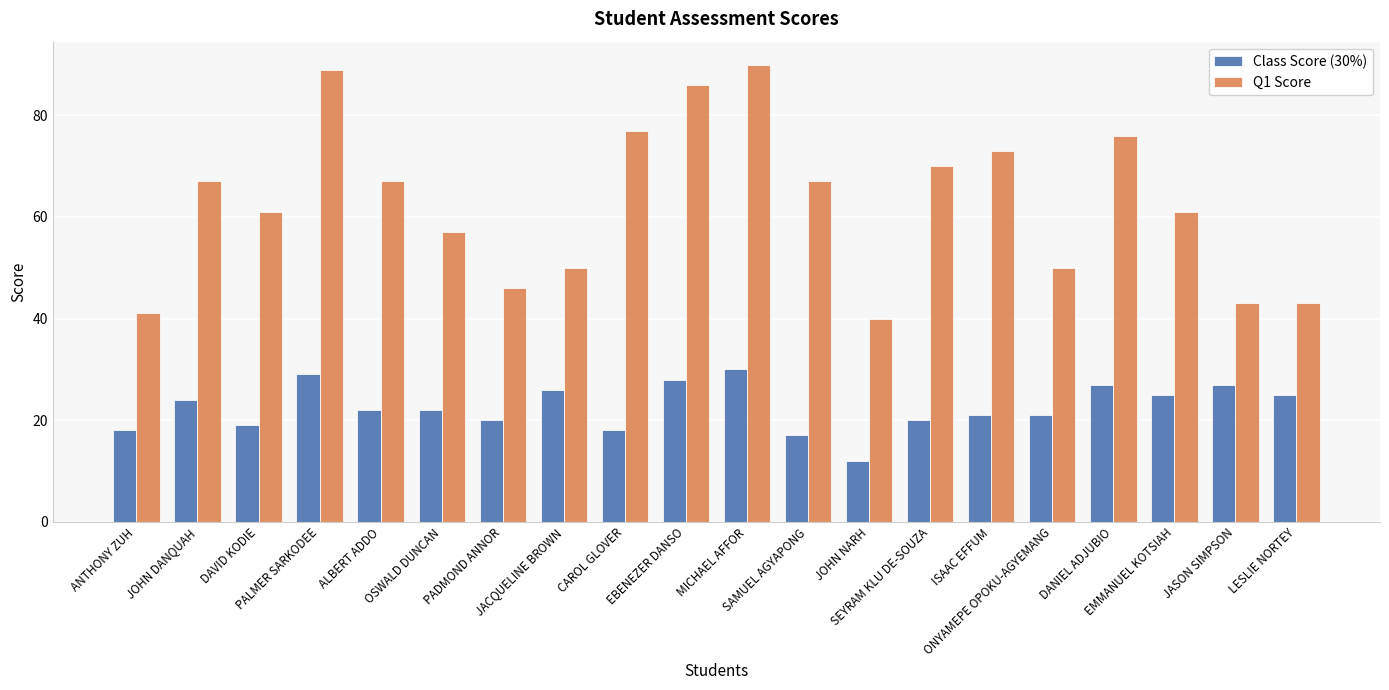

Are the bars grouped side by side (vs. stacked)?

Yes